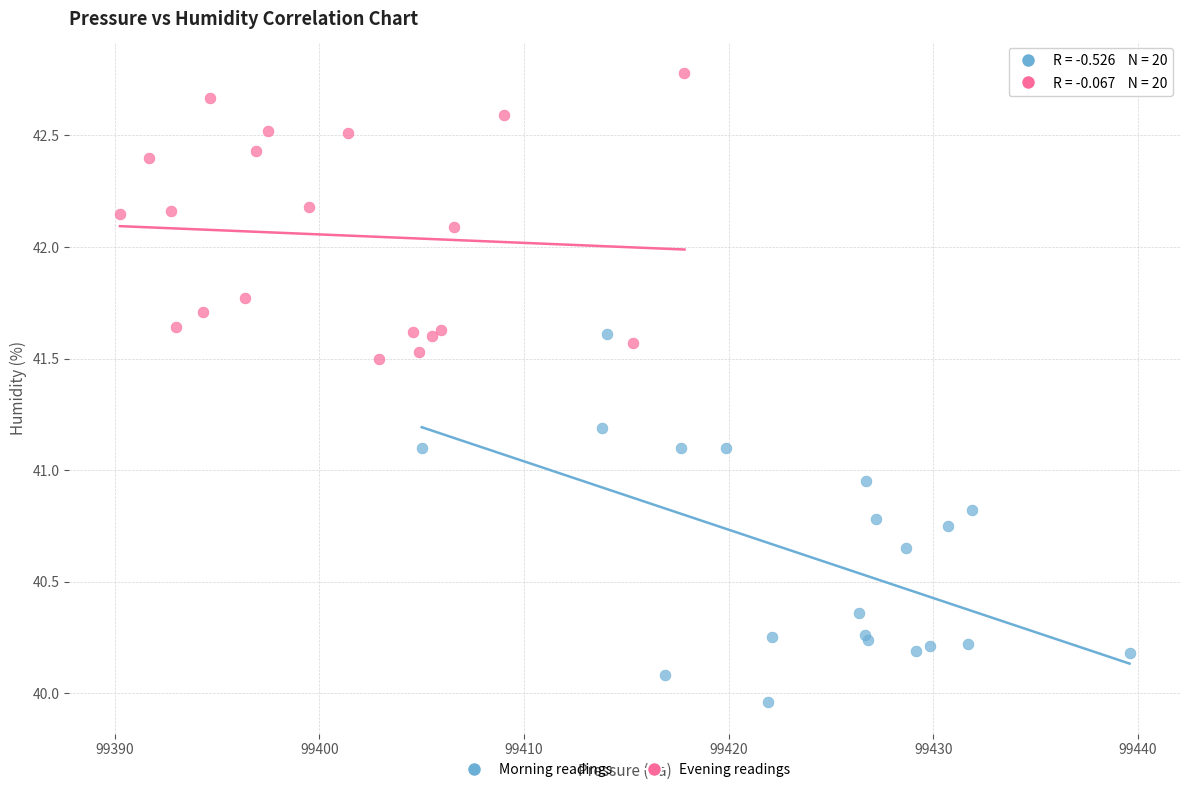

Which series has the largest Y range (max minus min)?

Morning readings